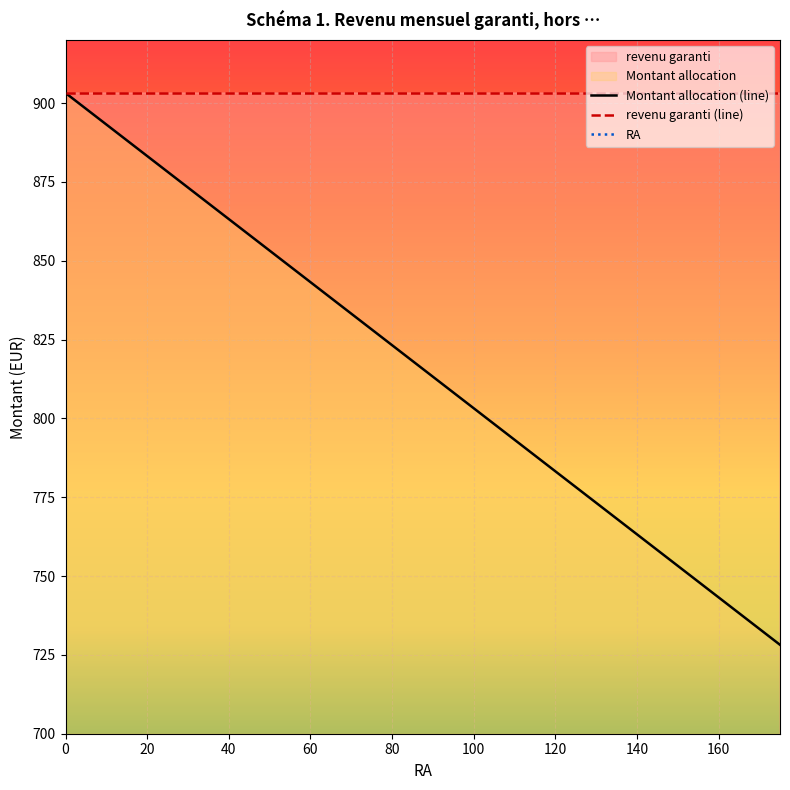

True or false: Montant allocation and RA intersect in this chart.

False